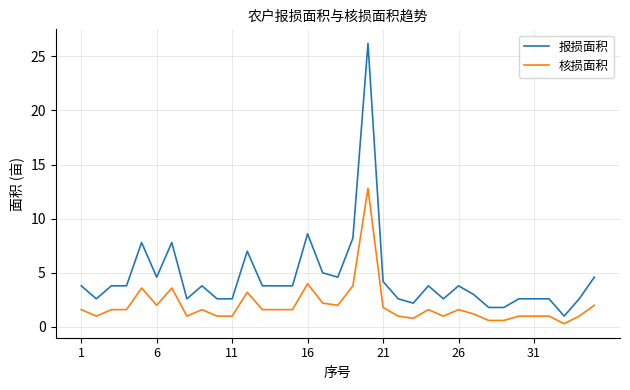

Which series has the largest total across all categories?

报损面积